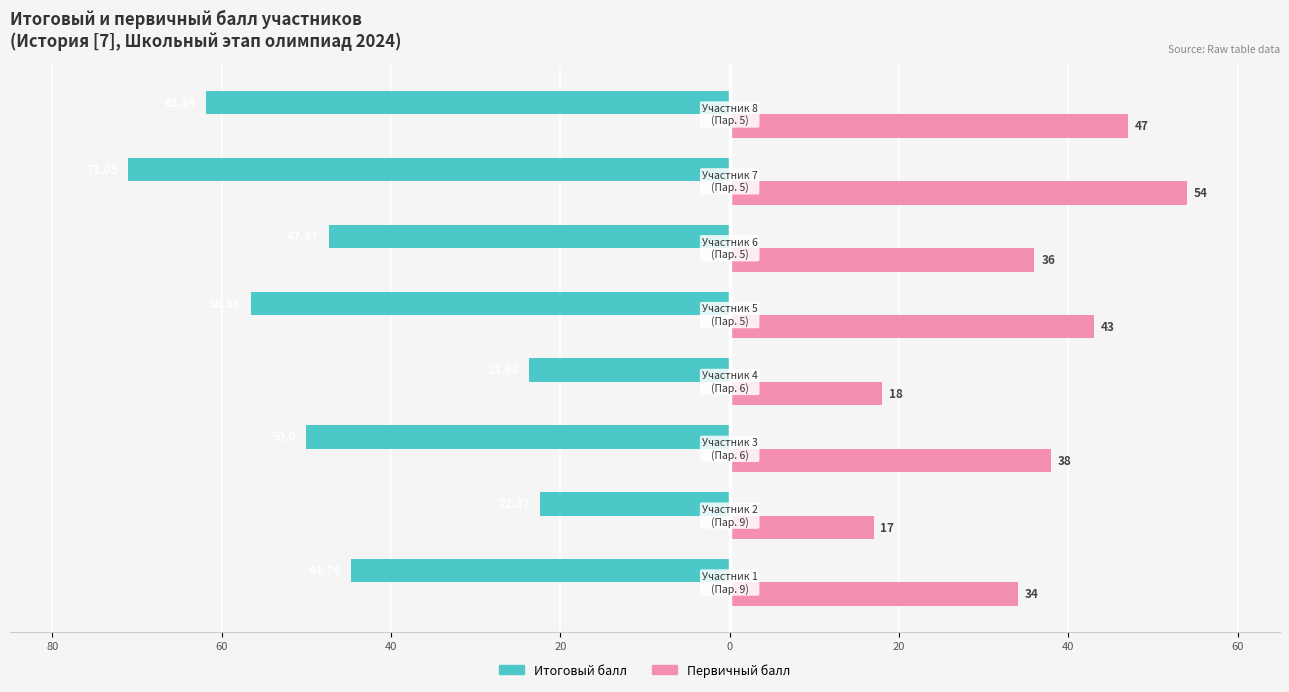

What are all the series names shown in the legend?

Итоговый балл, Первичный балл